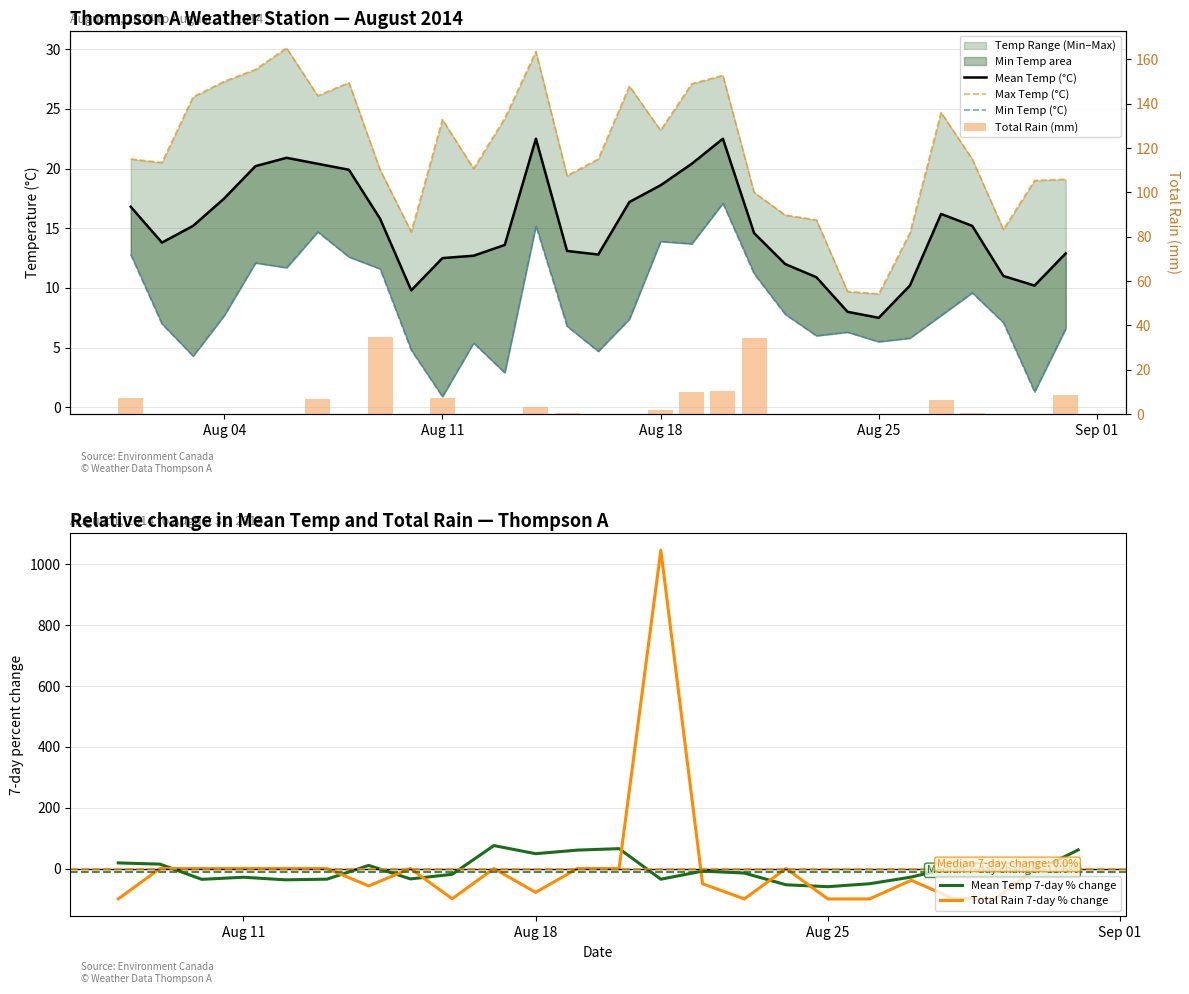

List the series in order of their overall mean, lowest first.

Total Rain (mm), Min Temp (°C), Mean Temp (°C), Max Temp (°C), Mean Temp 7-day % change, Total Rain 7-day % change